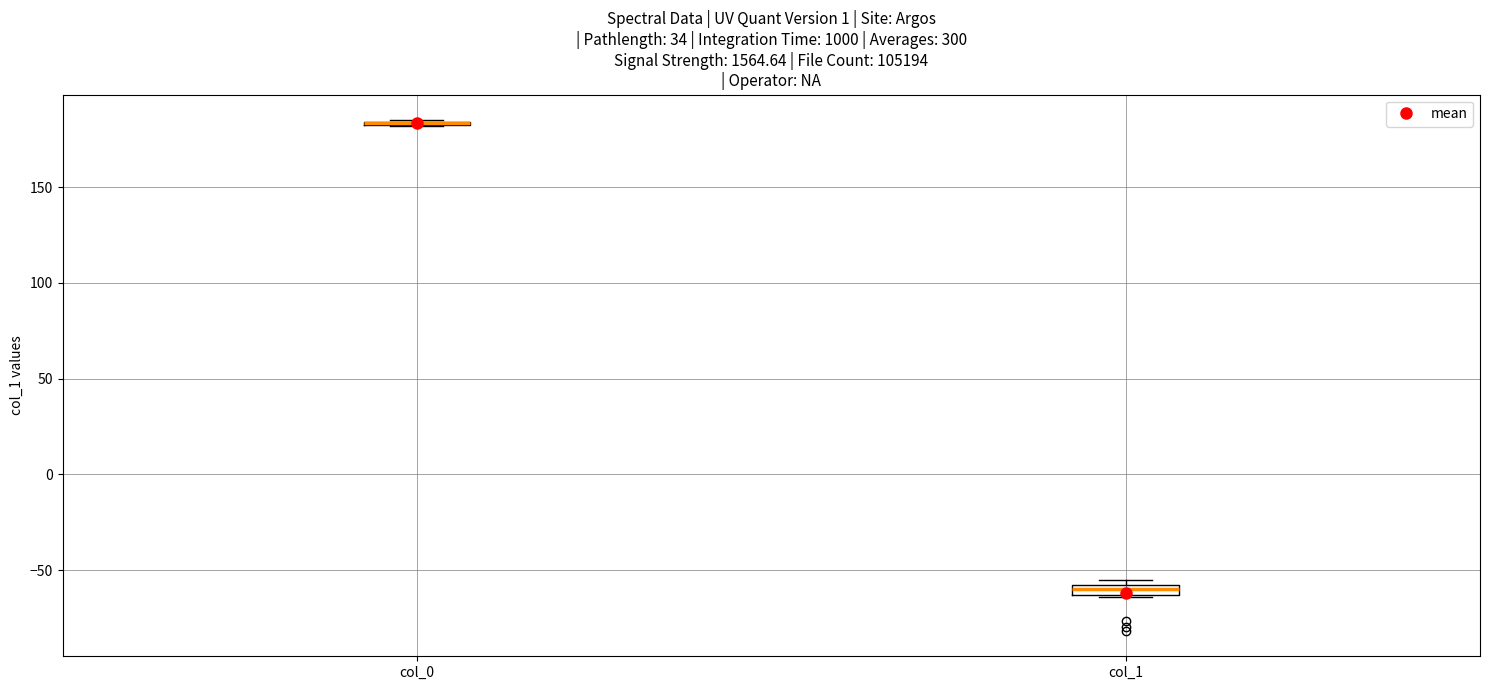

Where is the lower edge of the box for col_1 on the y-axis? The values are not printed on the chart, so give them approximately, as read against the axis.

-65